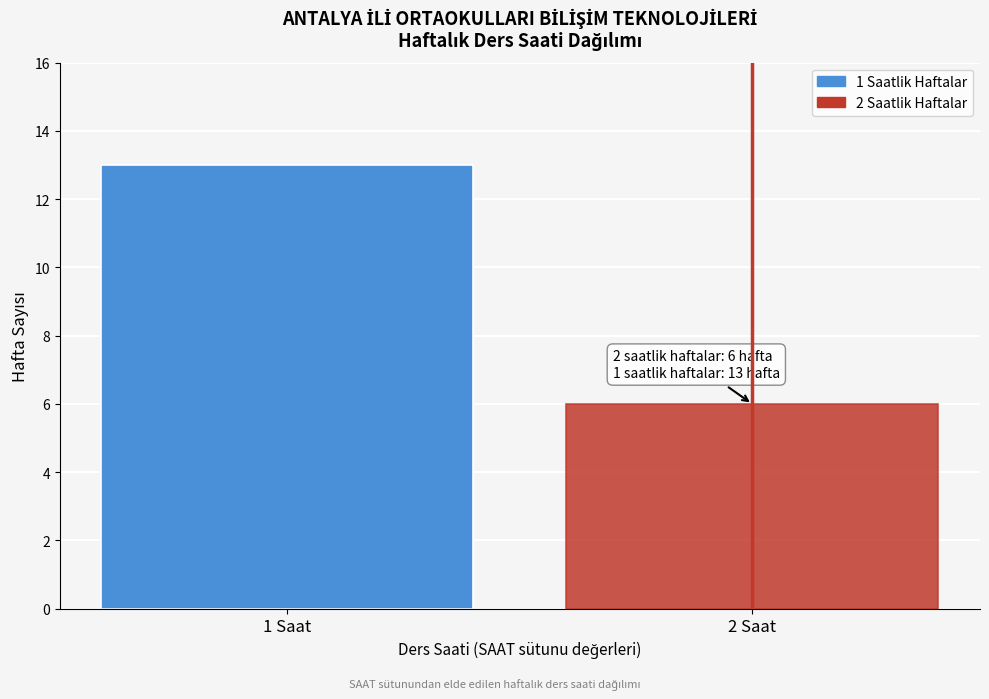

Reading left to right, extract all data points from this chart.

13	6